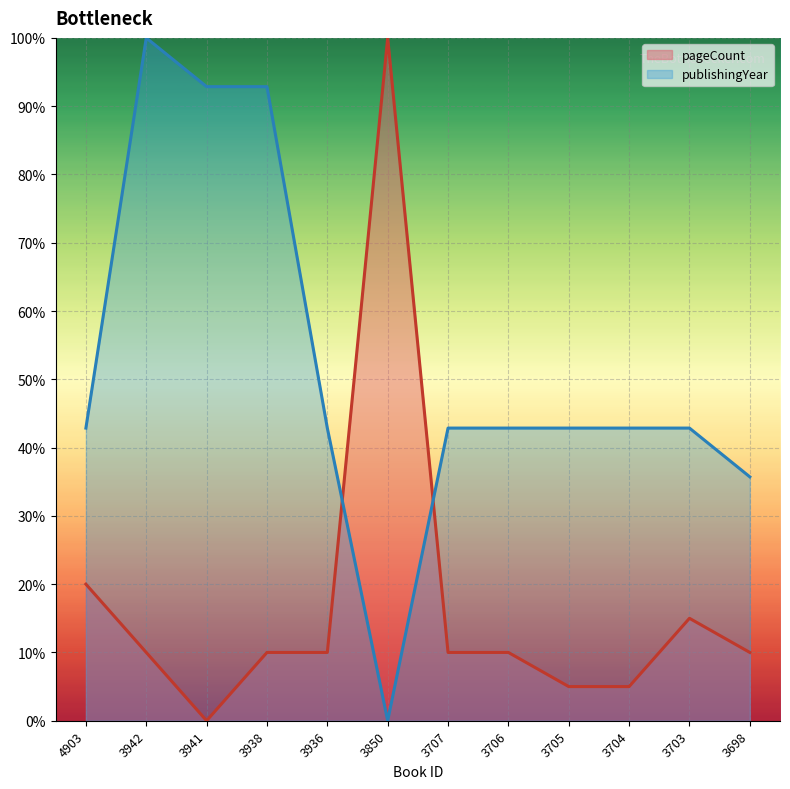

List the labels in order of publishingYear value, largest first.

3942, 3941, 3938, 4903, 3936, 3707, 3706, 3705, 3704, 3703, 3698, 3850